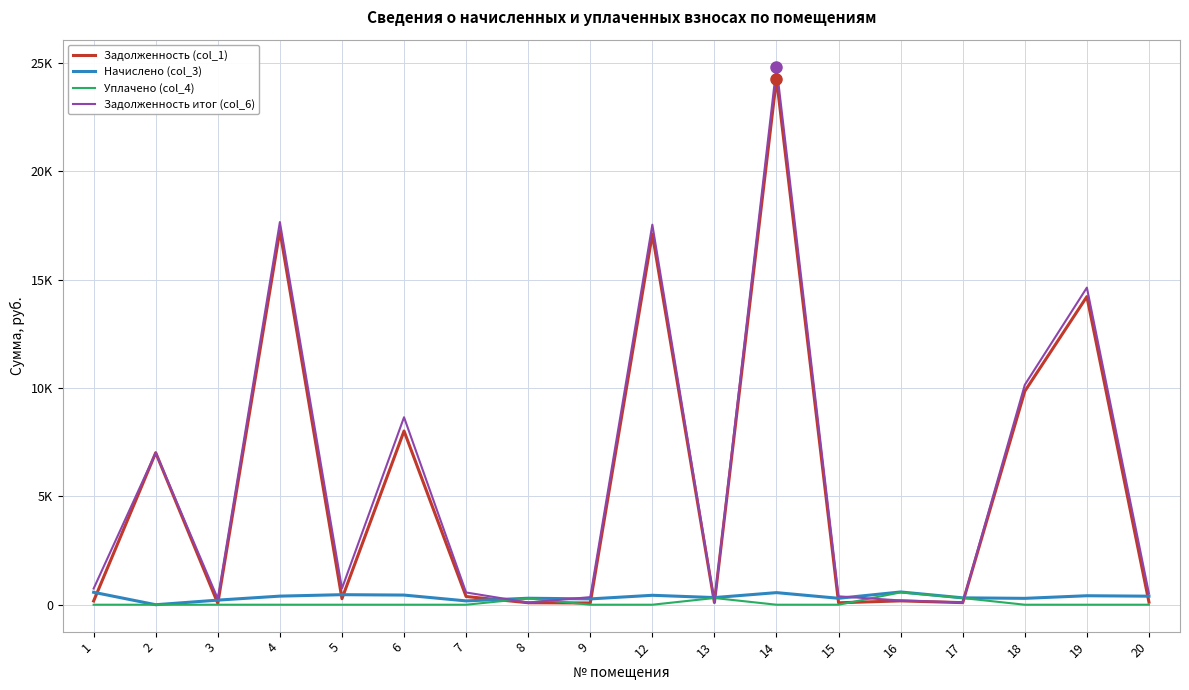

What are all the series names shown in the legend?

Задолженность (col_1), Начислено (col_3), Уплачено (col_4), Задолженность итог (col_6)